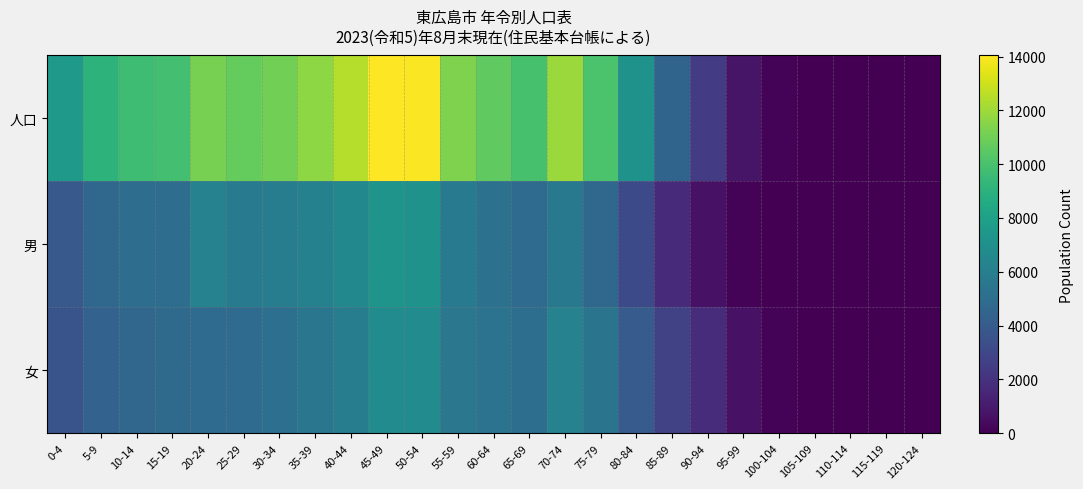

Which has a higher value, 35-39 or 85-89?

35-39